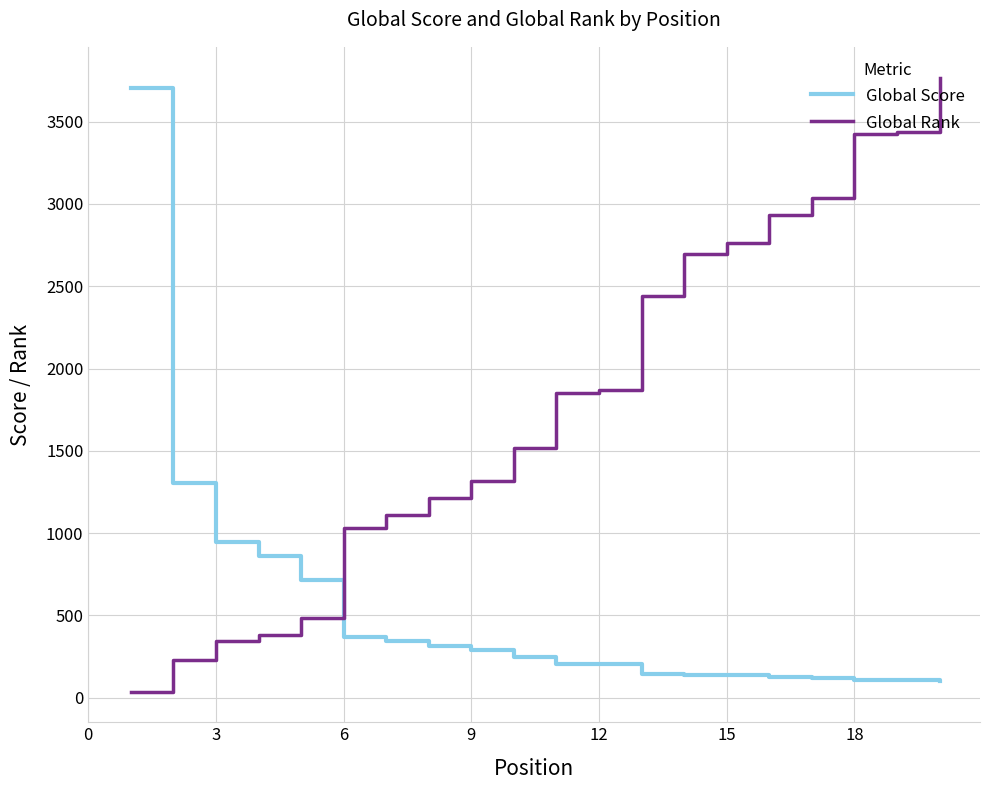

Which series ends up on top after the final intersection of Global Score and Global Rank?

Global Rank